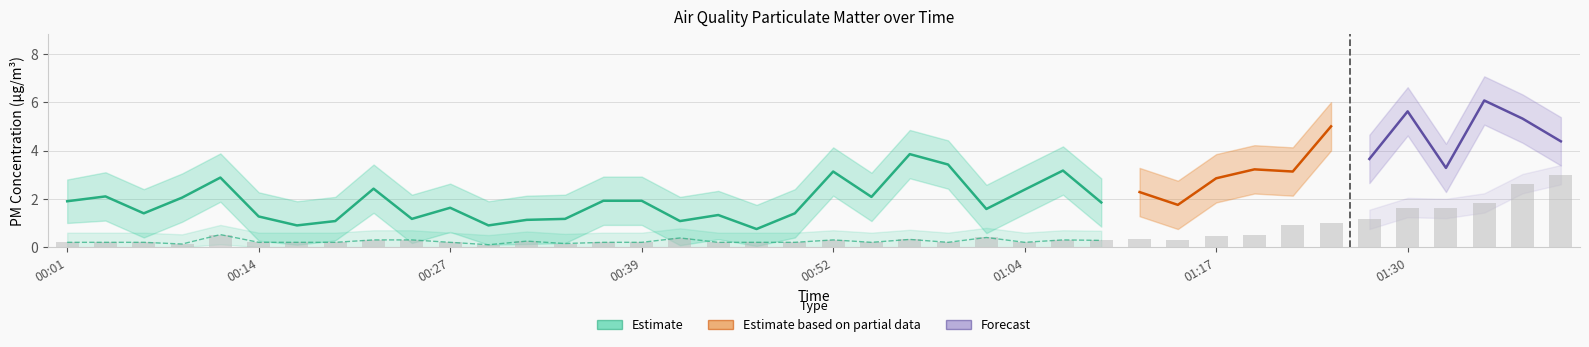

Between 00:47 and 00:32, which is larger?

00:32